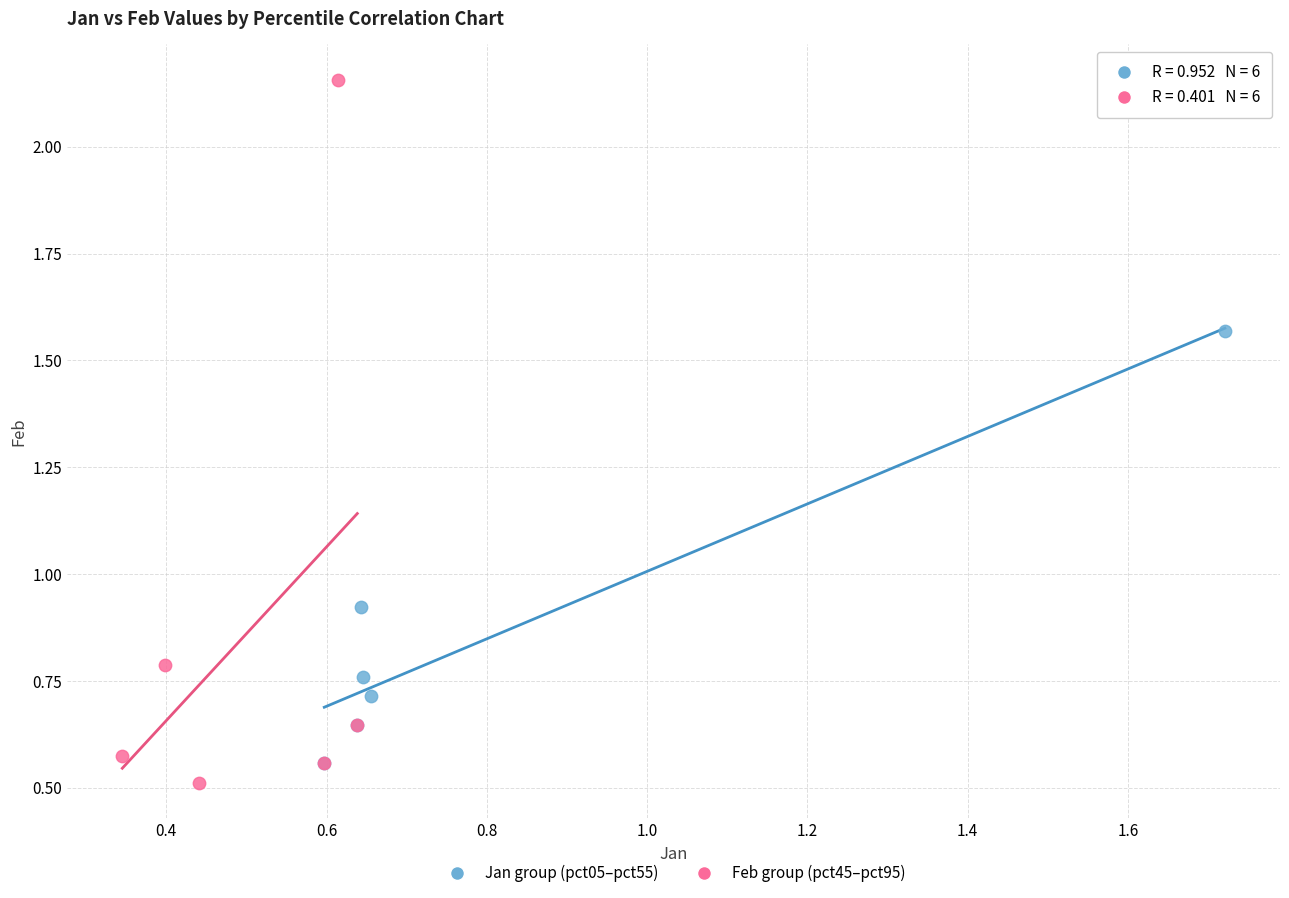

Which series reaches the maximum Y coordinate?

Feb group (pct45–pct95)